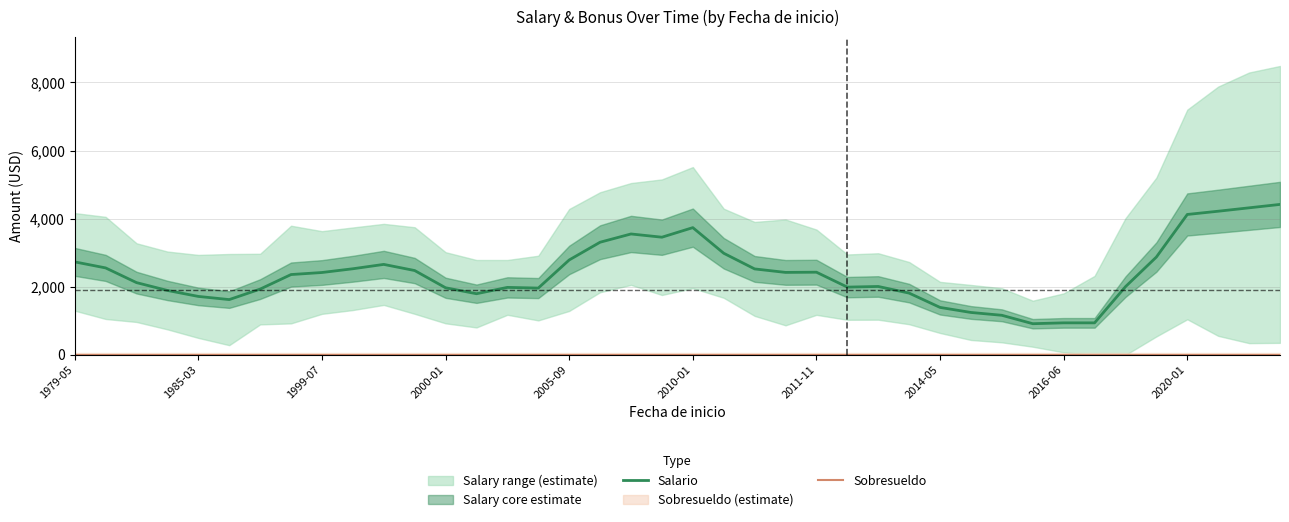

How many lines are shown in the chart?

2